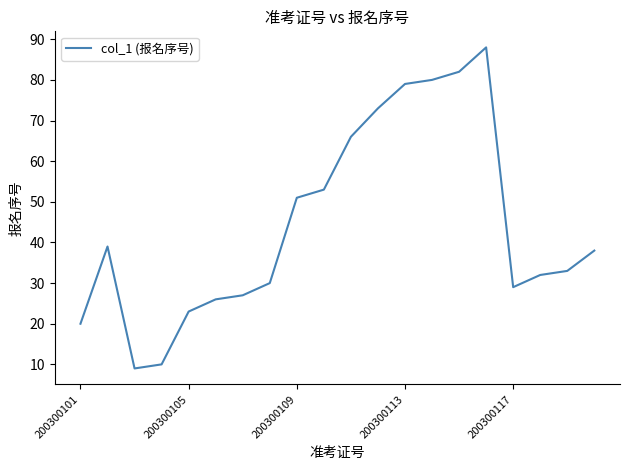

What is the difference between the maximum and minimum values?

79